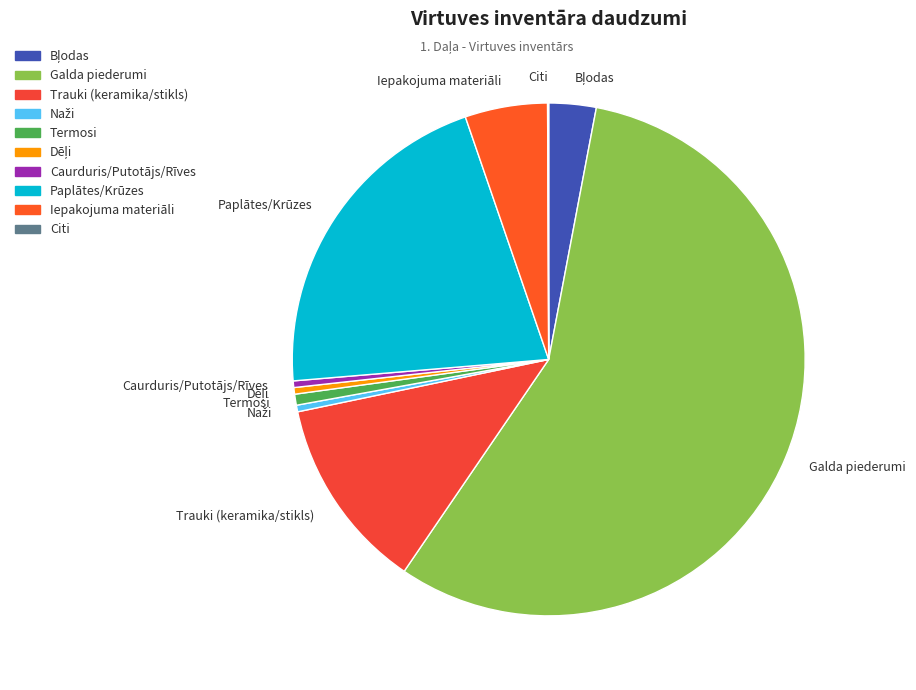

Which category accounts for the majority?

Galda piederumi